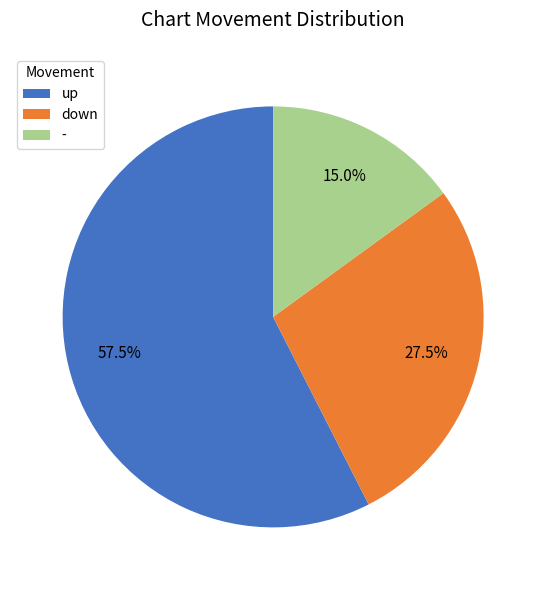

Do down and up together represent more than half of the pie?

Yes